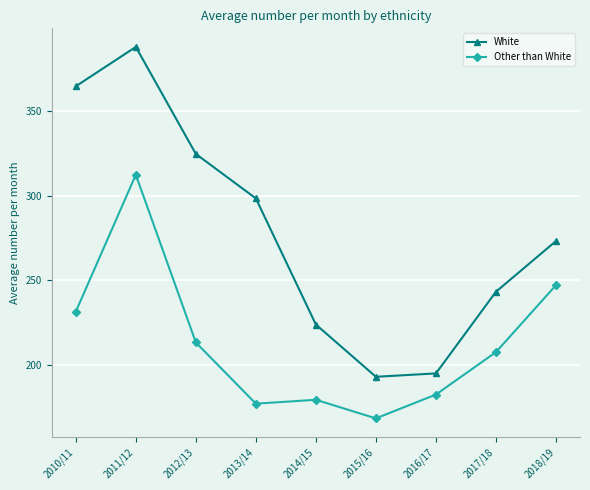

The Other than White series shows 231.3 at 2010/11. True or false?

True